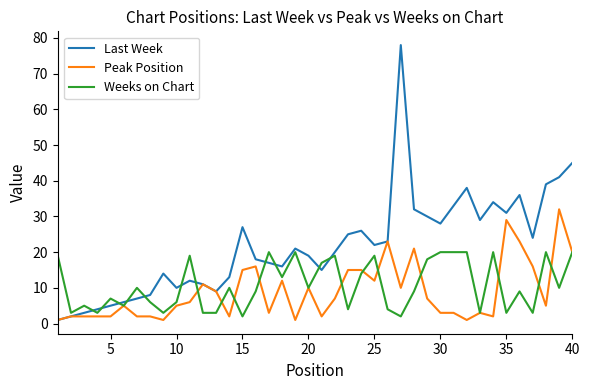

List the series in order of their peak value, highest first.

Last Week, Peak Position, Weeks on Chart